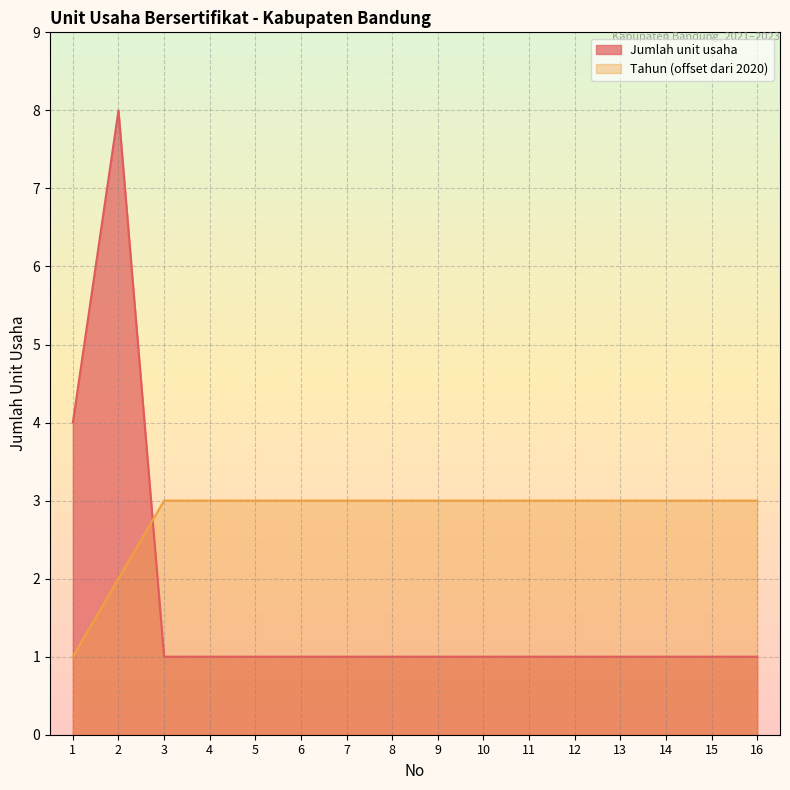

The Jumlah unit usaha series shows 1 at 14. True or false?

True